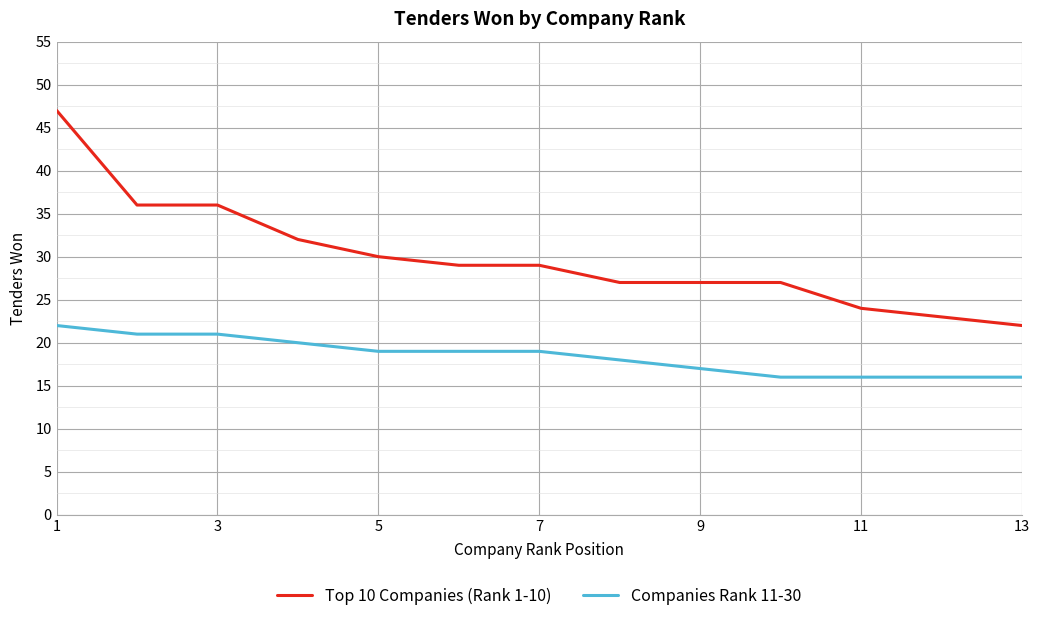

What is the difference between the maximum and minimum values in the Companies Rank 11-30 series?

6